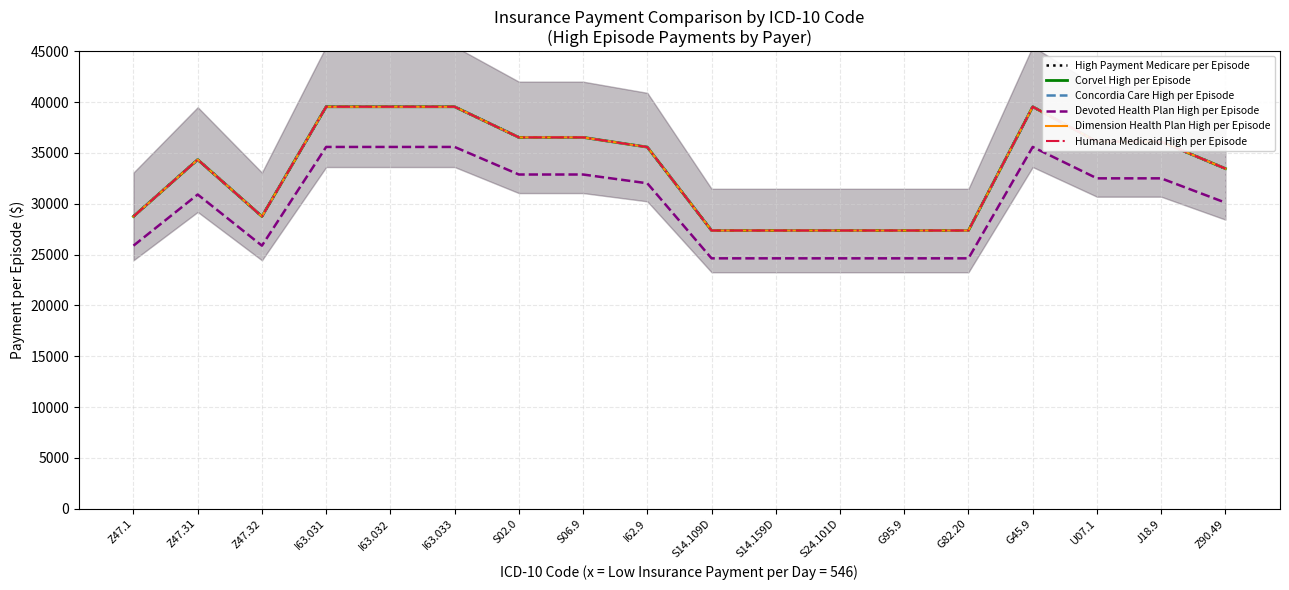

At which label does Humana Medicaid High per Episode reach its minimum?

S14.109D